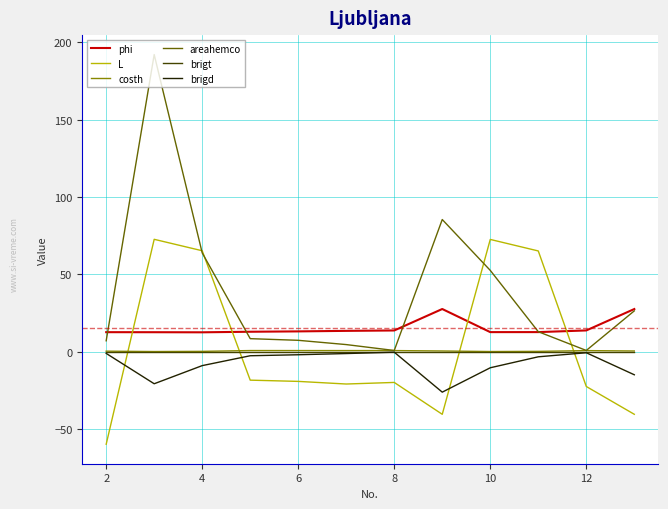

Which series has the largest total across all categories?

areahemco